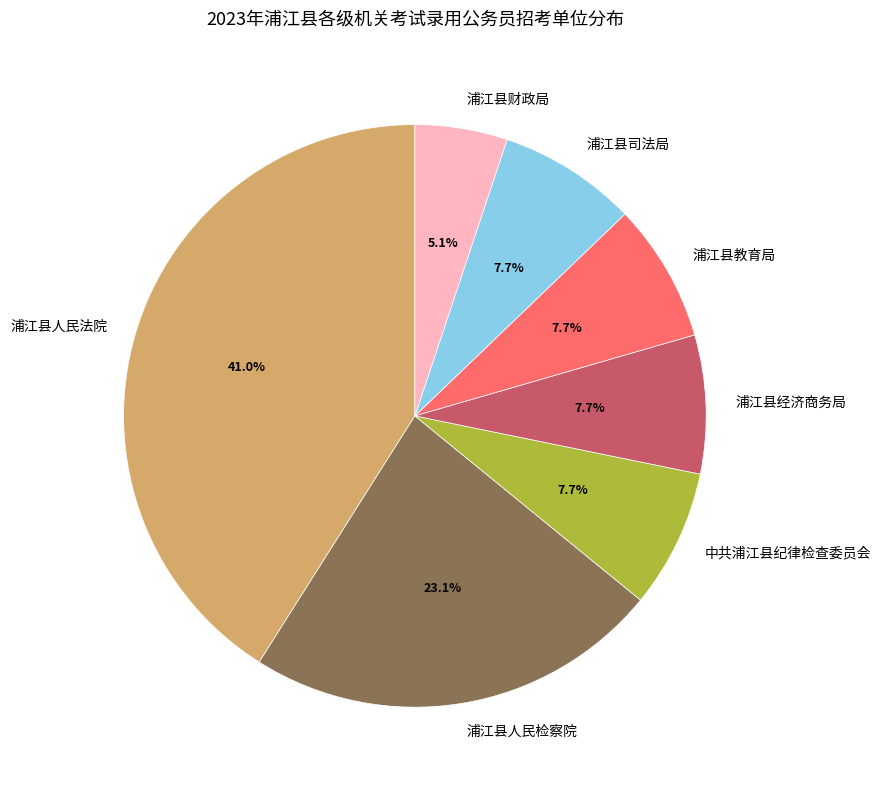

Which slice is the smallest?

浦江县财政局